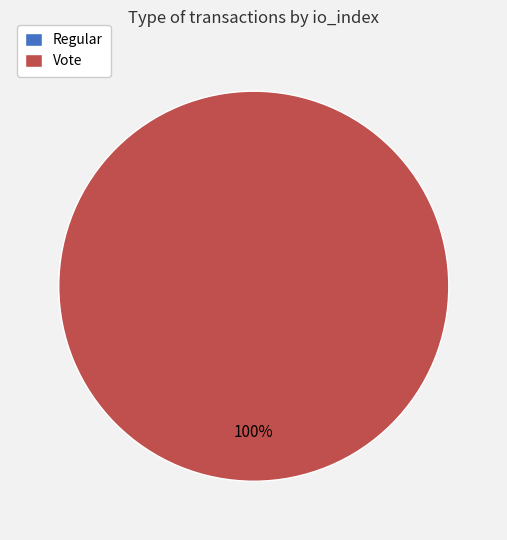

True or false: Vote accounts for 100% of the total.

True